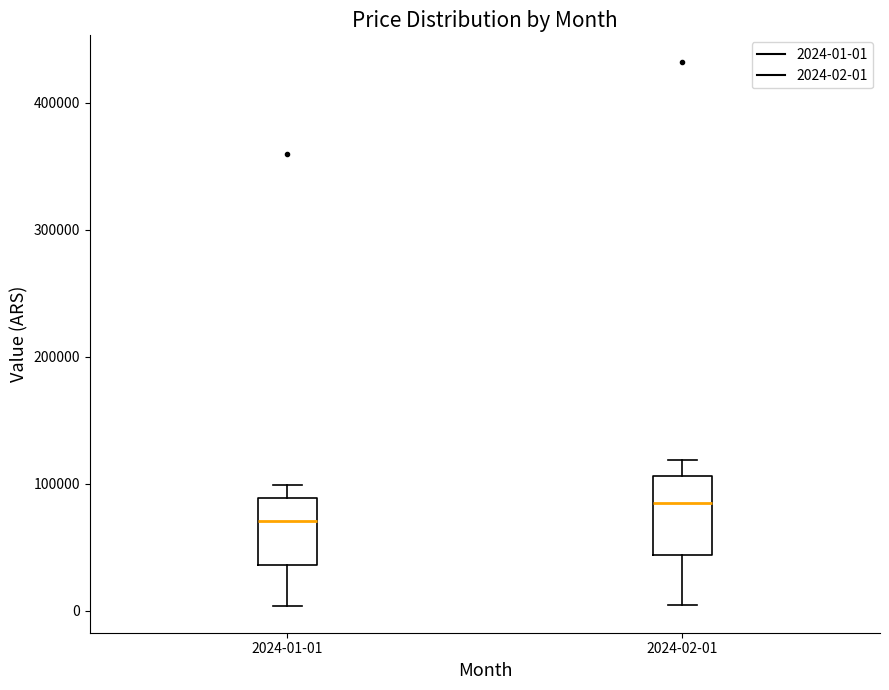

Reading left to right, read every box against the y-axis: the position of its median line, the range the box covers, and the ends of its whiskers. The values are not printed on the chart, so give them approximately, as read against the axis.

2024-01-01: median 70000, box 40000 to 90000, whiskers 0 to 100000
2024-02-01: median 90000, box 40000 to 110000, whiskers 0 to 120000